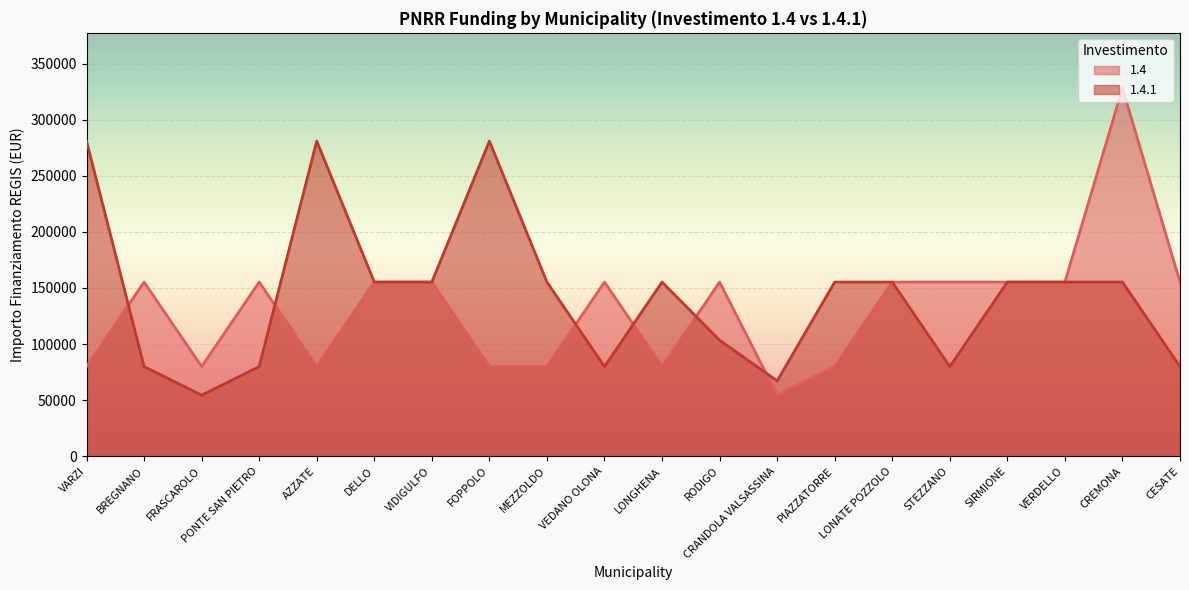

List the series in order of their overall mean, highest first.

1.4.1, 1.4